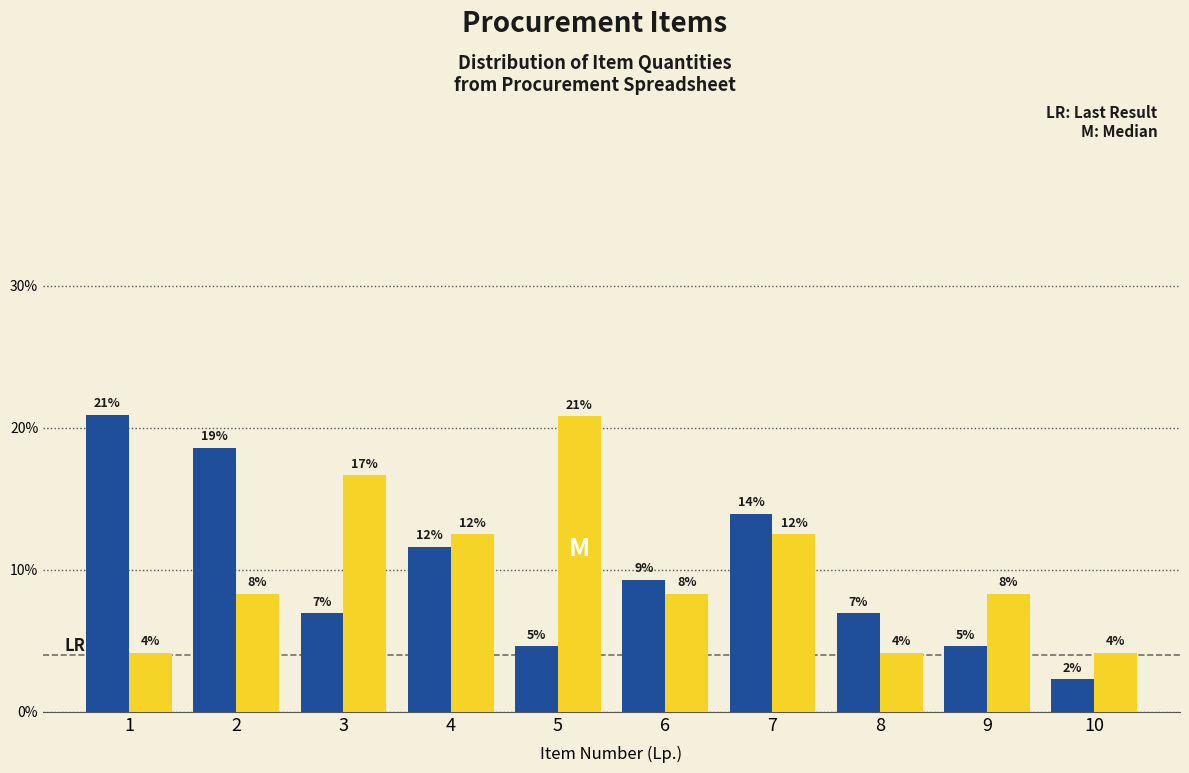

Does the chart contain stacked bars?

No